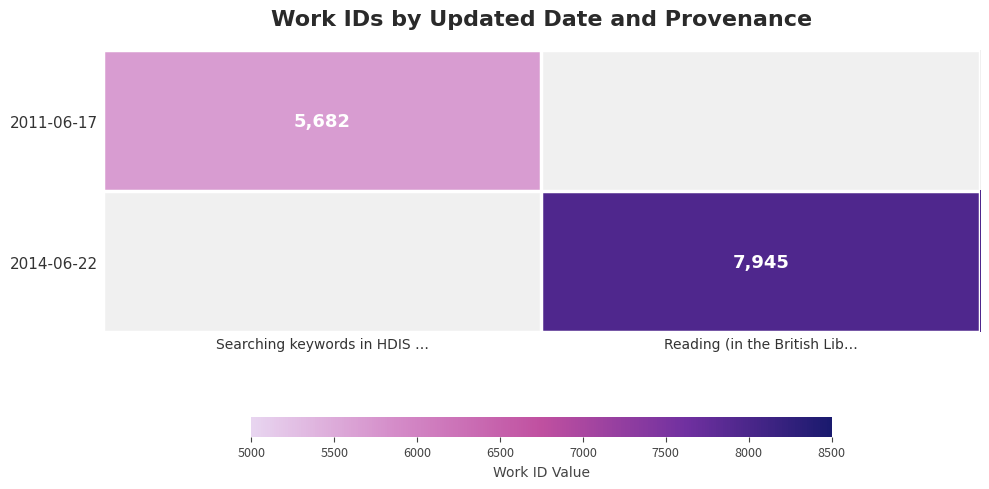

Is the value of 2011-06-17 at Searching keywords in HDIS … greater than the value of 2014-06-22 at Reading (in the British Lib…?

No